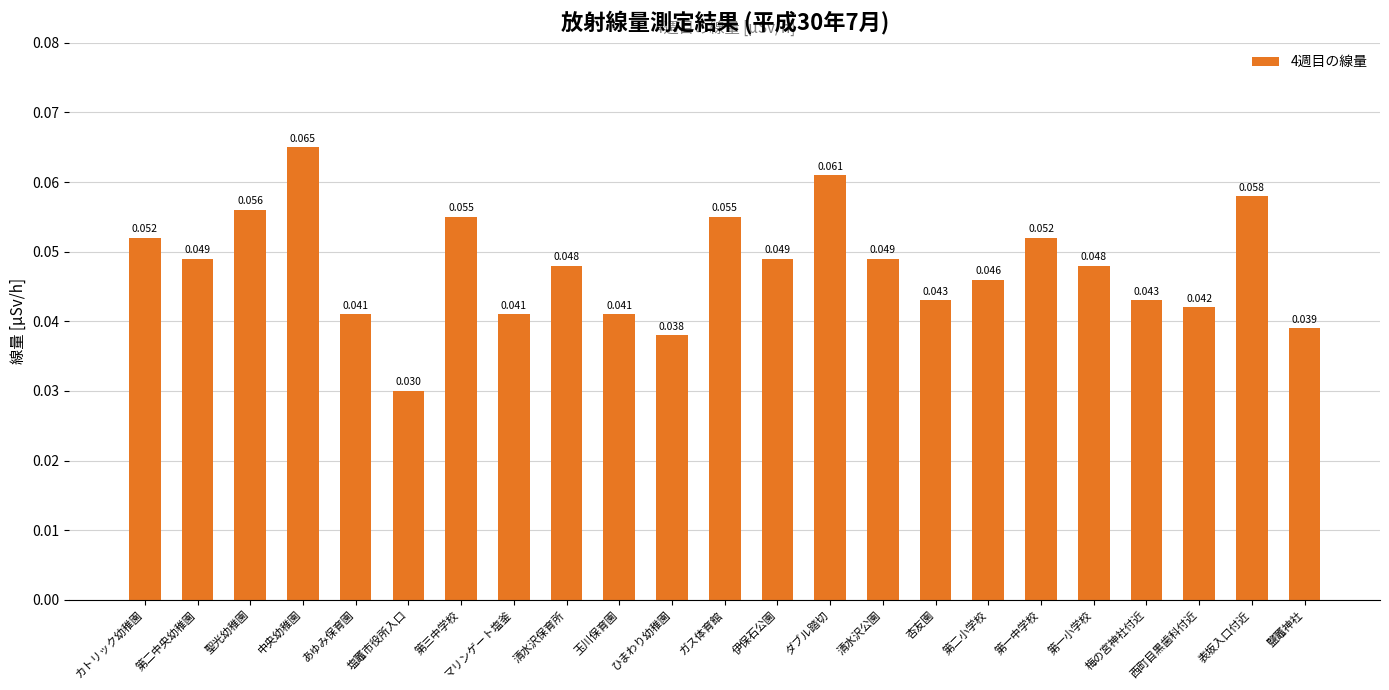

At which category does the chart reach its minimum across all series?

塩竈市役所入口